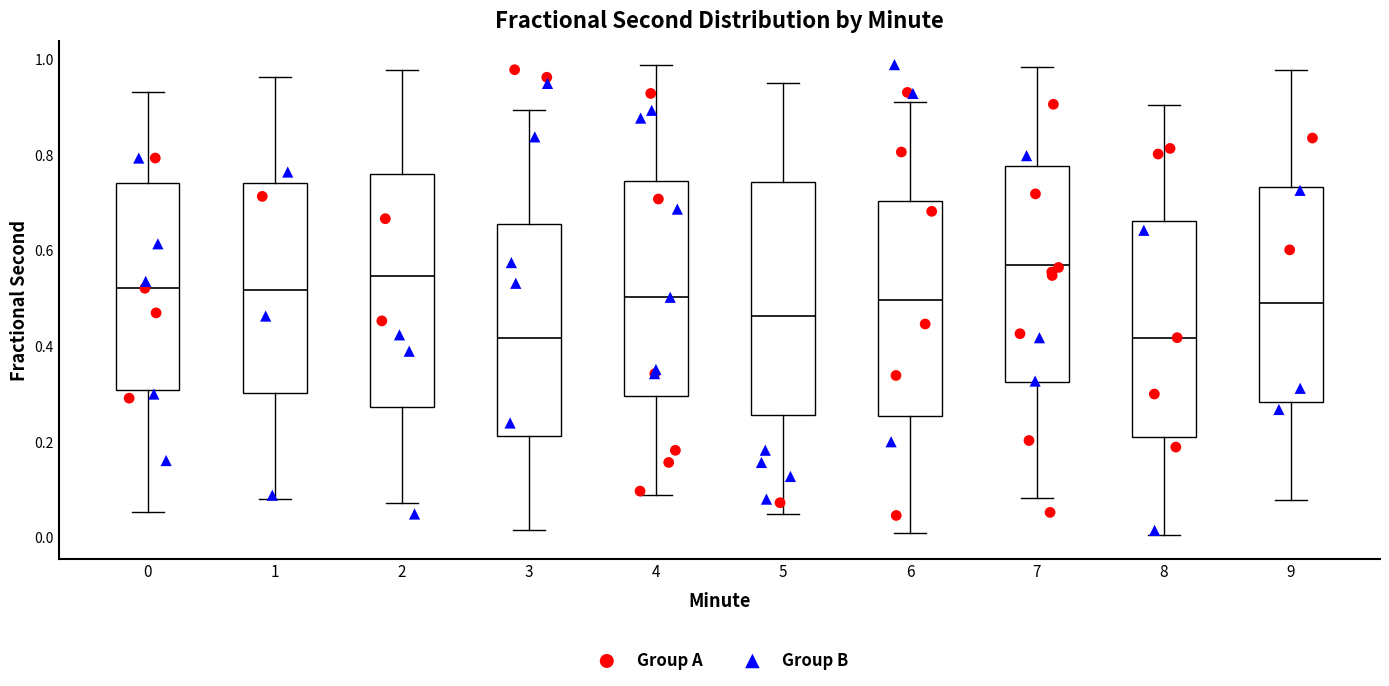

Where is the upper edge of the box at x = 0 on the y-axis? The values are not printed on the chart, so give them approximately, as read against the axis.

0.74